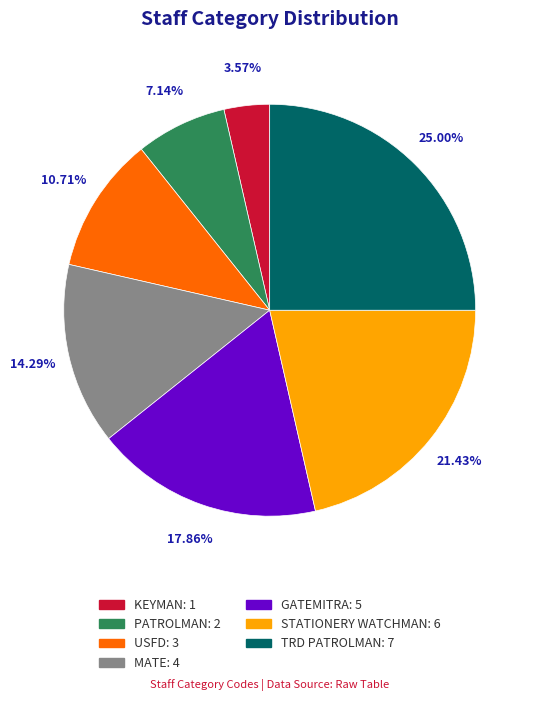

Is there a majority slice in this chart?

No